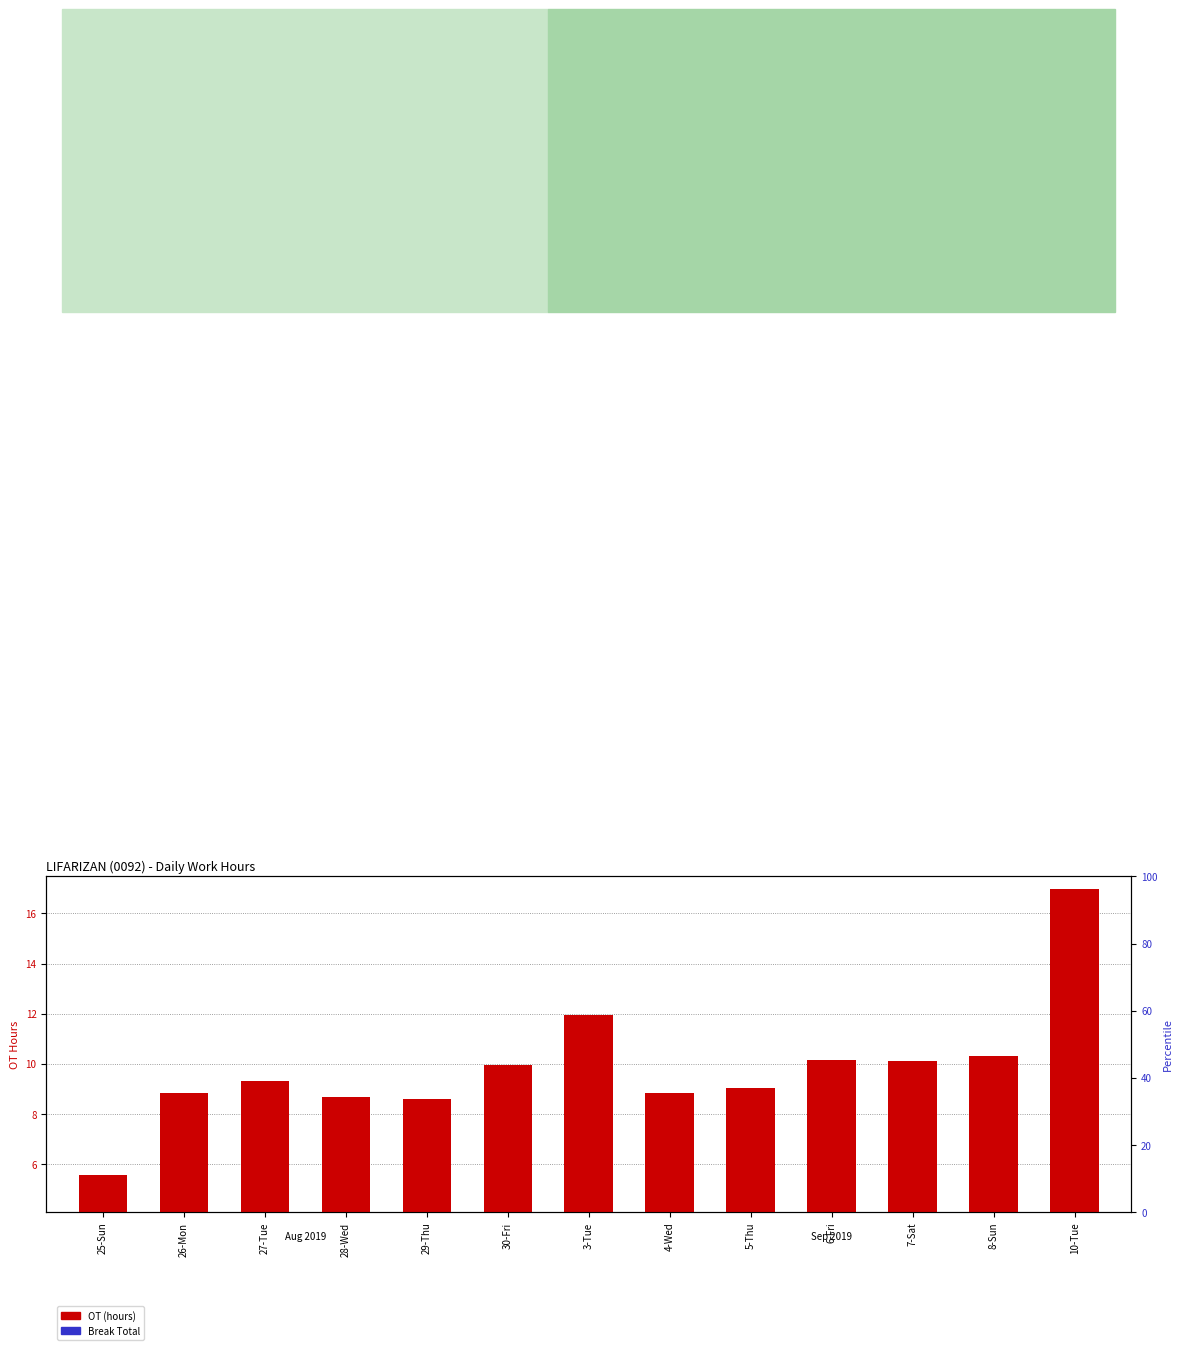

What is the spread (max minus min) of values at 30-Fri?

9.6